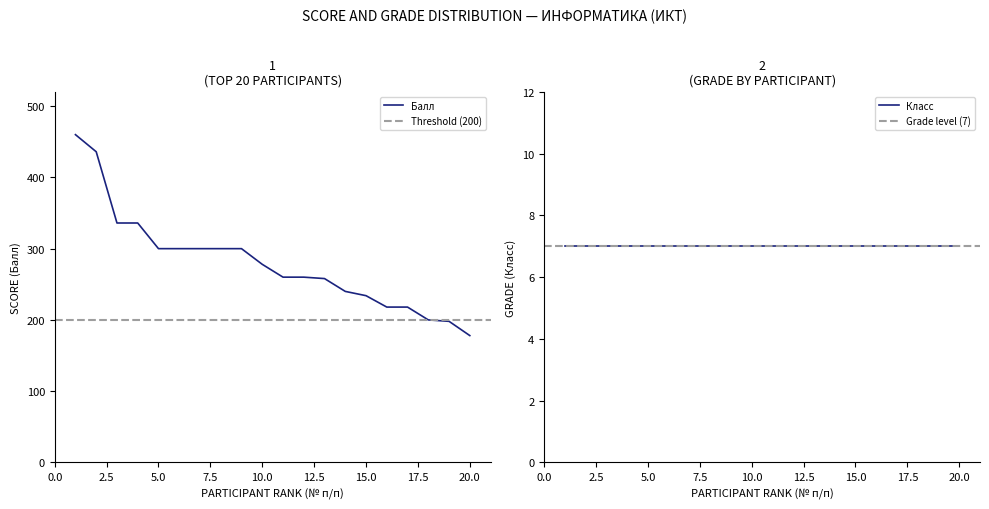

Which has a higher value, 3 or 2?

2